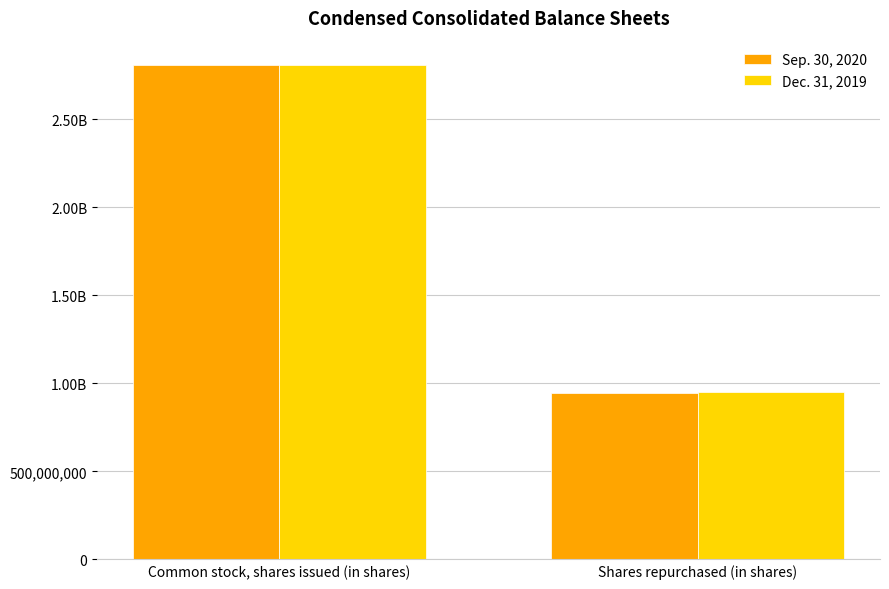

The value of Sep. 30, 2020 at Common stock, shares issued (in shares) is 2805961317. True or false?

True